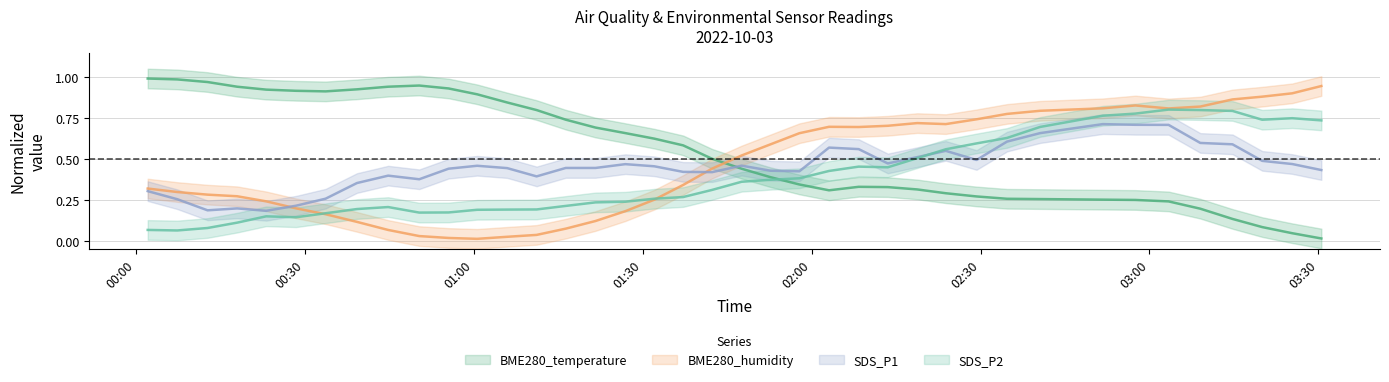

What is the difference between the second highest and minimum values in the BME280_humidity series?

0.9